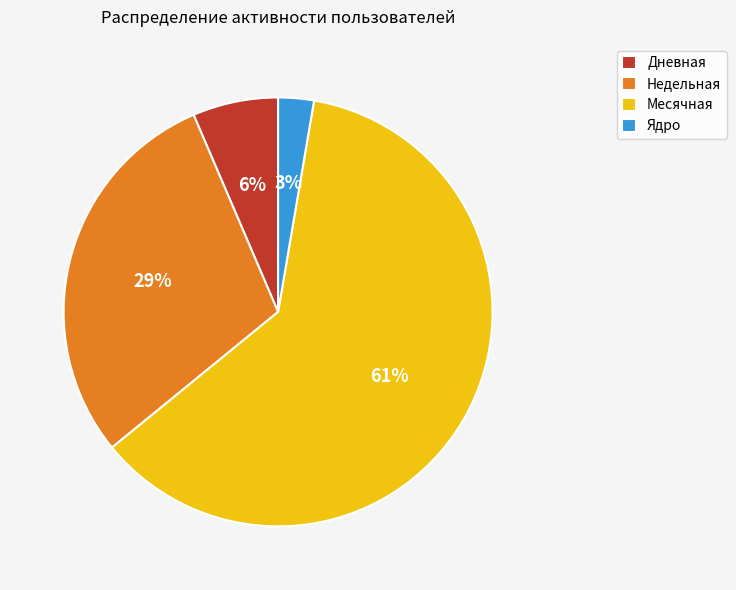

Rank the categories by value from lowest to highest.

Ядро, Дневная, Недельная, Месячная